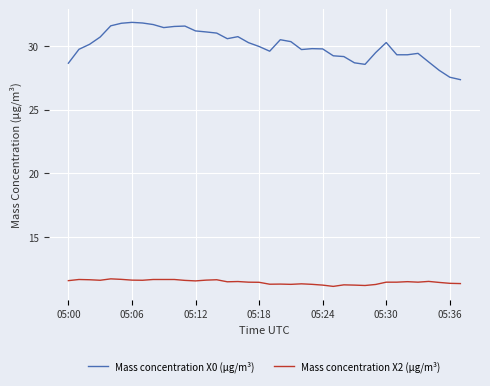

Count the Mass concentration X2 (μg/m³) values in the range 11 to 12.

38